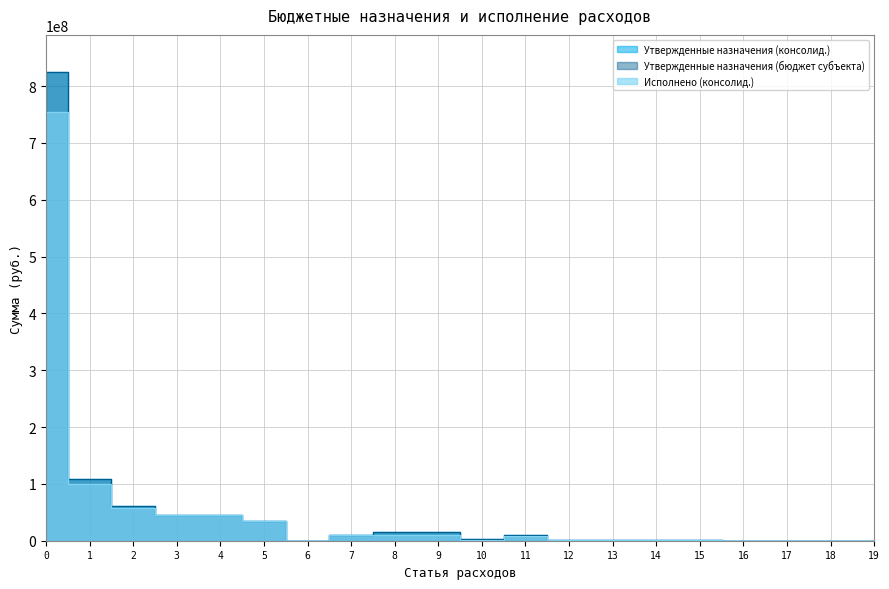

True or false: Утвержденные назначения (консолид.) and Утвержденные назначения (бюджет субъекта) cross at least once.

False